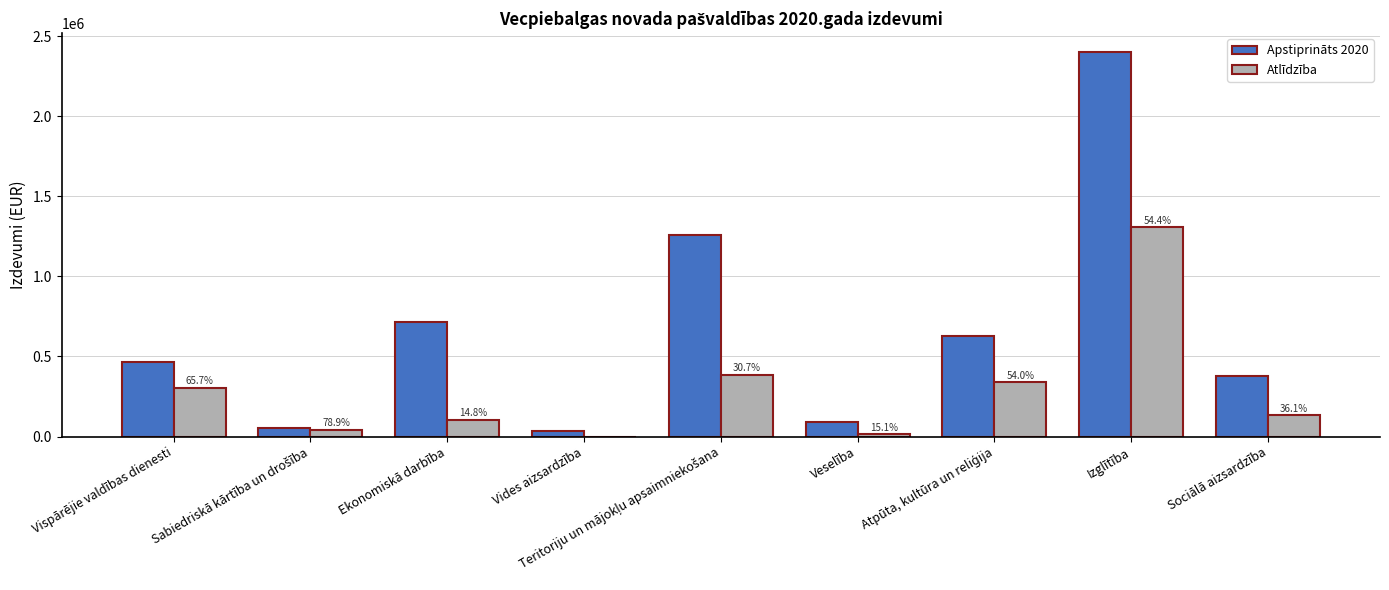

Which series has the largest total across all categories?

Apstiprināts 2020